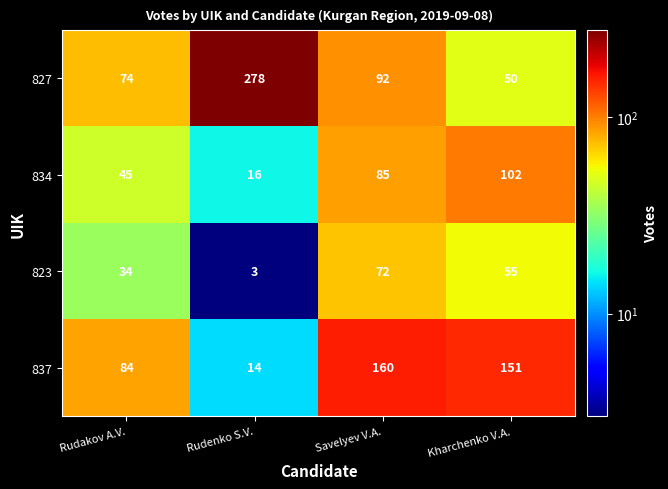

Which series changed the most between Savelyev V.A. and Kharchenko V.A.?

827